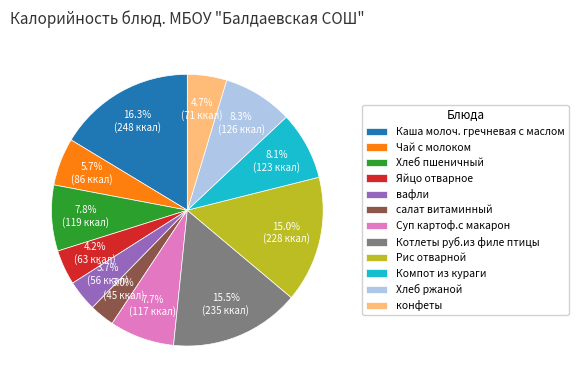

What percentage is NOT represented by Компот из кураги?

91.9%